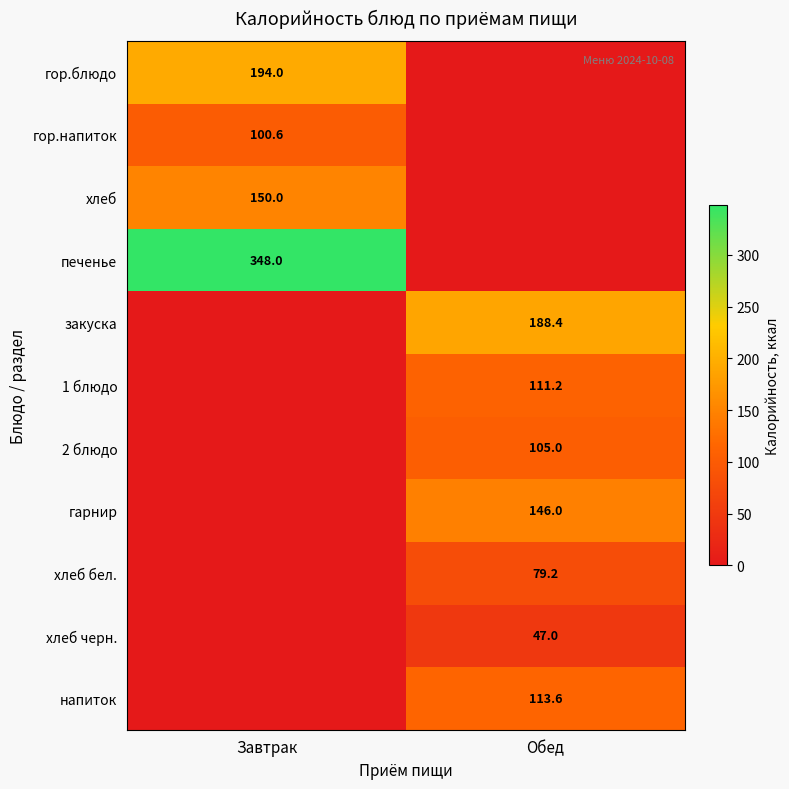

The гор.напиток series shows 100.6 at Завтрак. True or false?

True